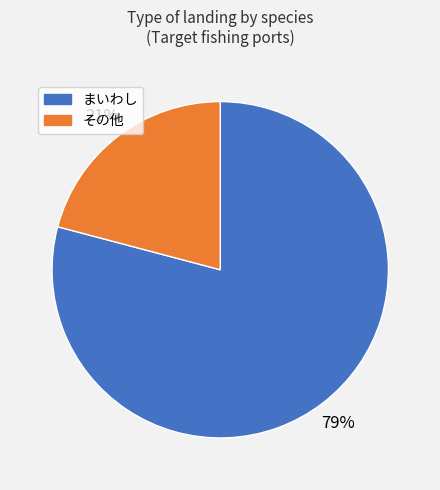

How many segments does this pie chart have?

2